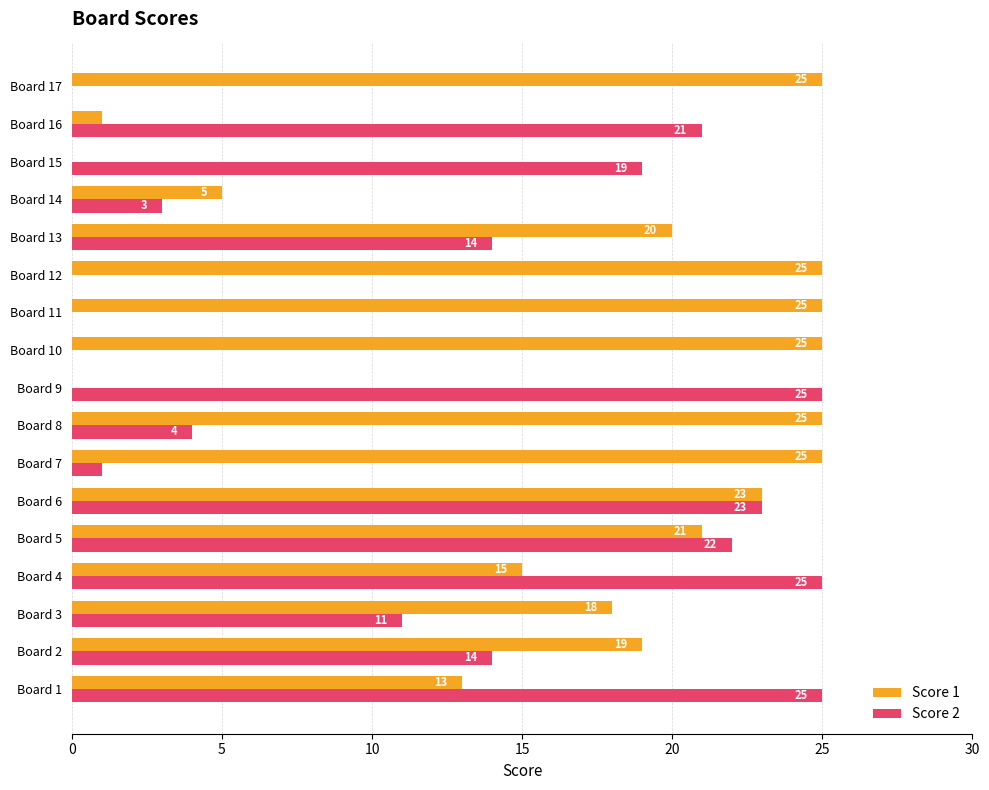

The Score 2 series shows 2 at Board 14. True or false?

False